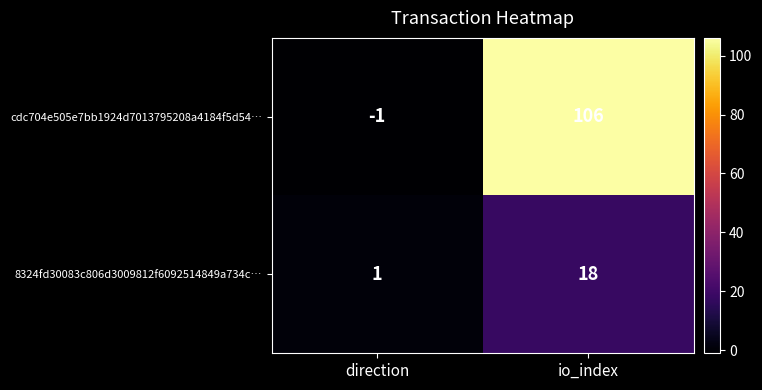

At which category is the sum across all series the highest?

io_index